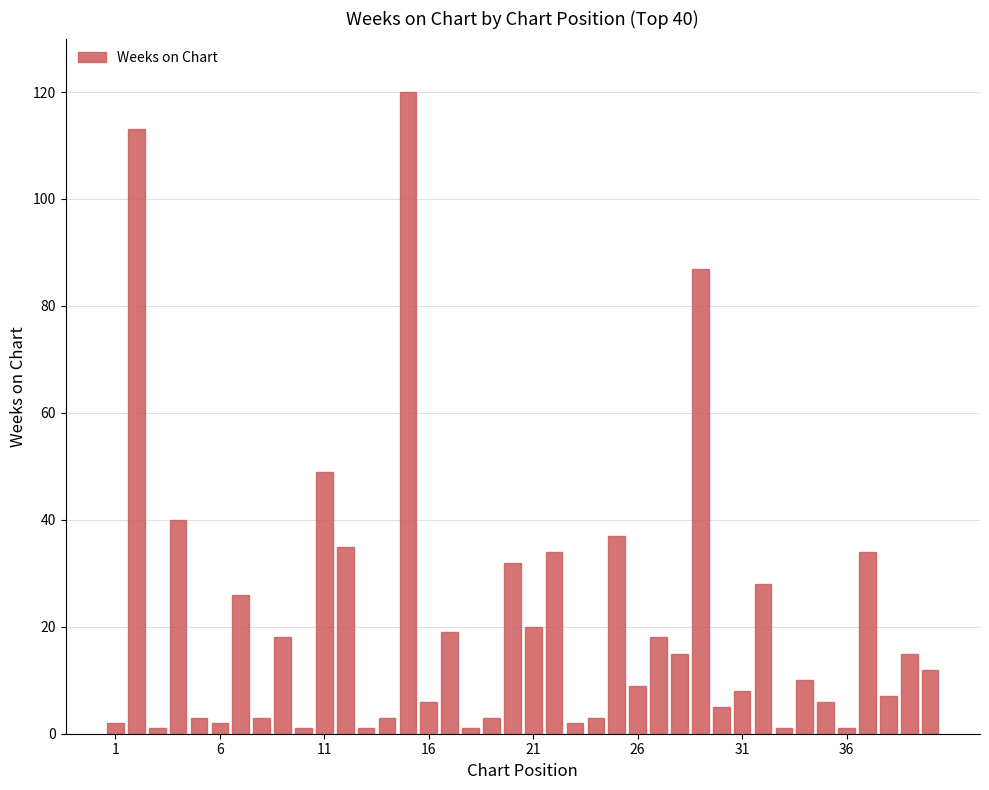

What is the difference between the maximum and second lowest values?

119